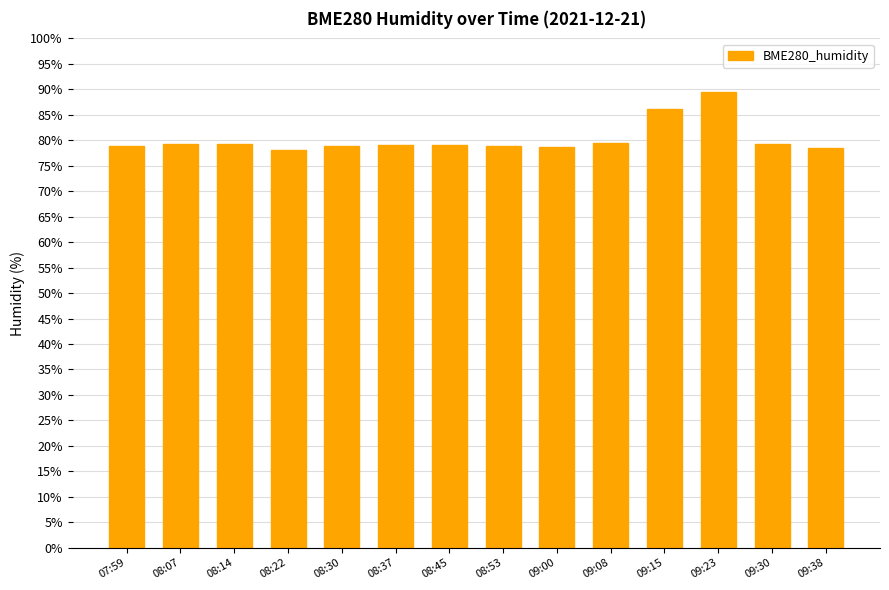

The value at 07:59 is 49.1. True or false?

False